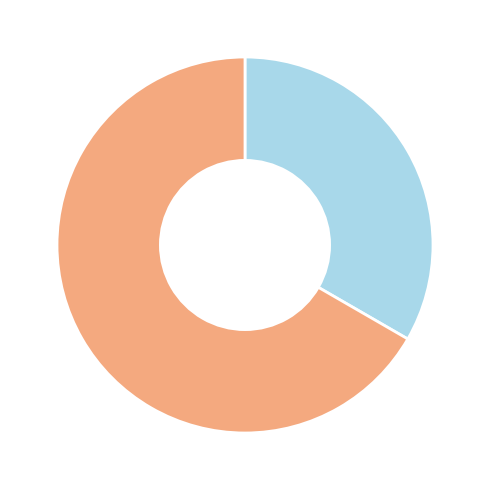

Which slice is the smallest?

Чоловіча